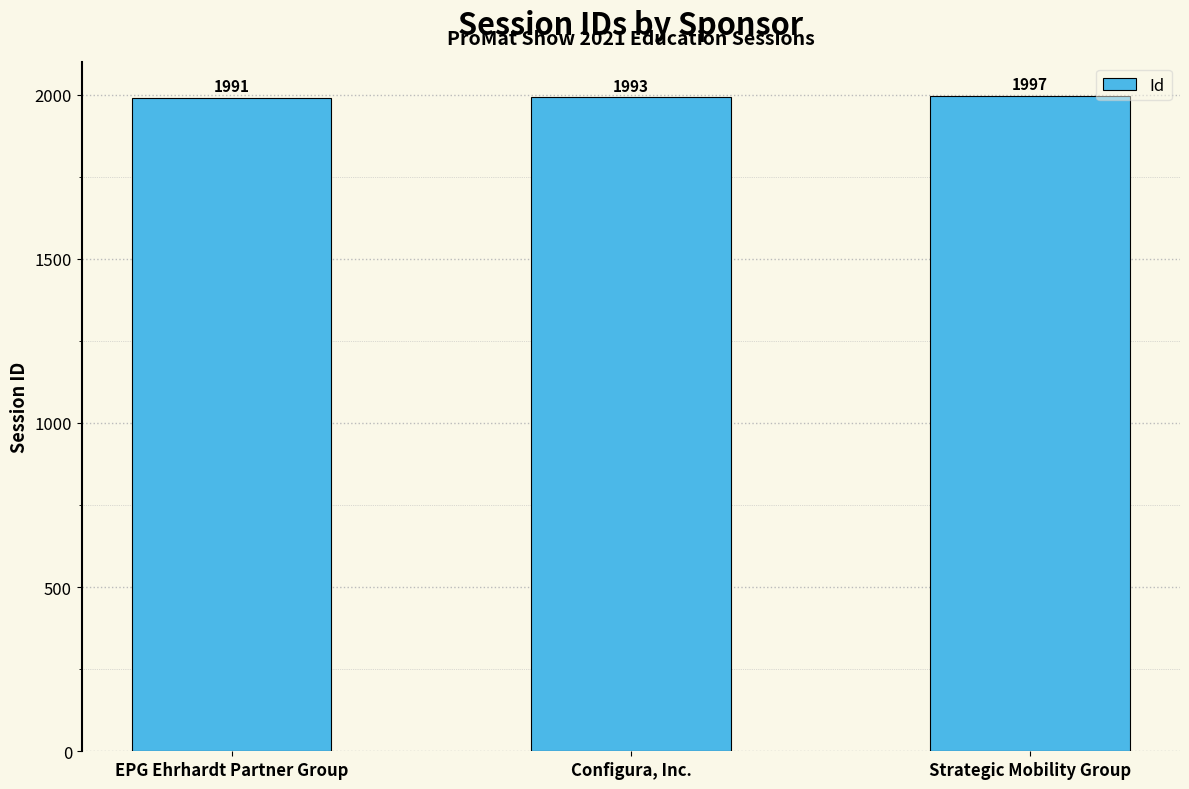

Reading left to right, transcribe all the data shown in this chart.

EPG Ehrhardt Partner Group=1991	Configura, Inc.=1993	Strategic Mobility Group=1997